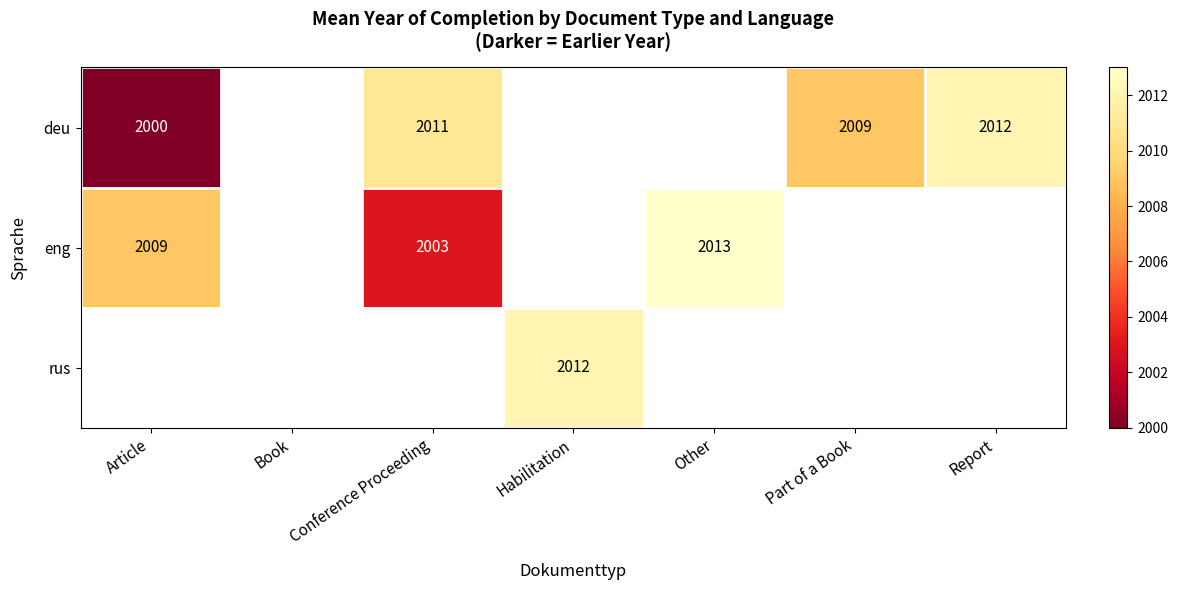

True or false: deu has a value of 2011 at Conference Proceeding.

True